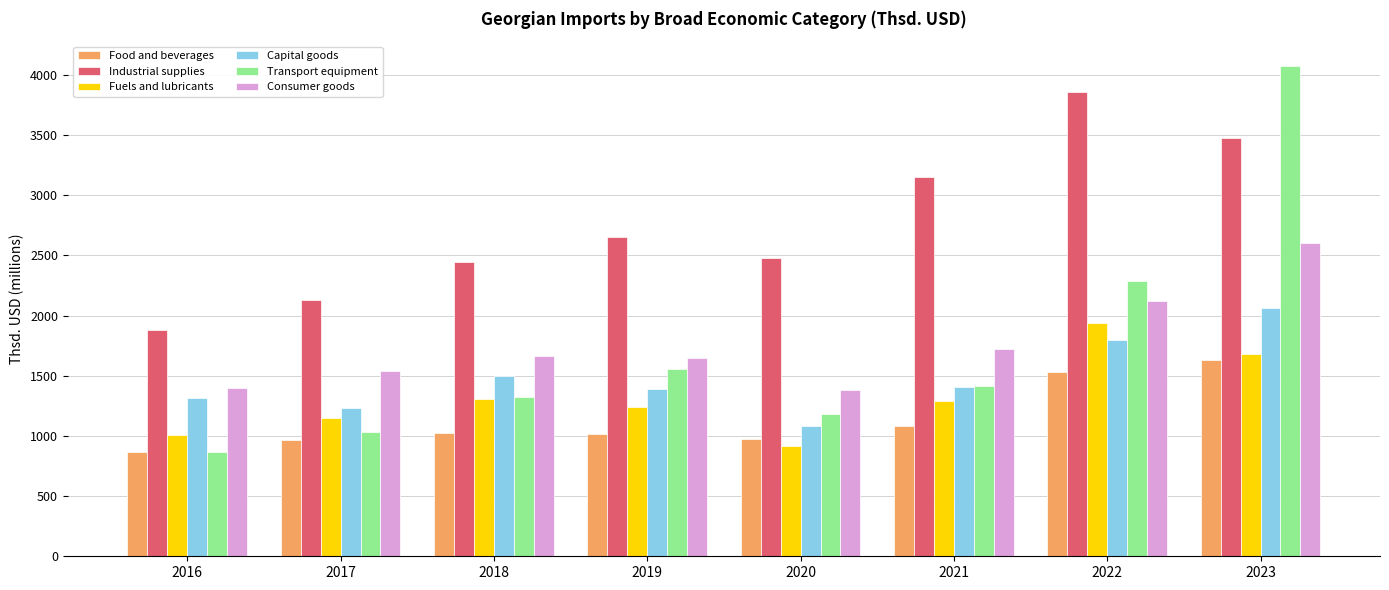

What is the difference between the maximum and minimum values in the Capital goods series?

979.6